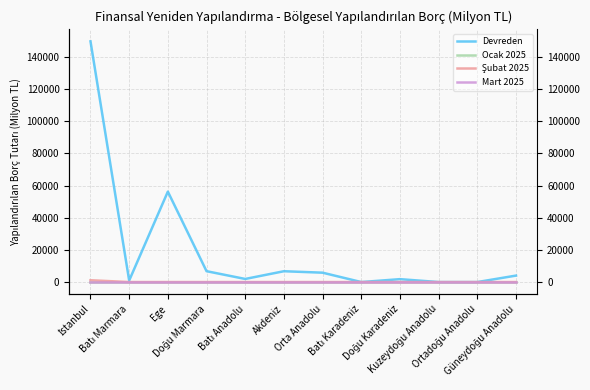

Reading right to left, extract all data points from this chart.

Devreden: Güneydoğu Anadolu=4019.4	Ortadoğu Anadolu=0.0	Kuzeydoğu Anadolu=0.0	Doğu Karadeniz=1805.0	Batı Karadeniz=0.0	Orta Anadolu=5827.6	Akdeniz=6734.2	Batı Anadolu=1925.5	Doğu Marmara=6761.9	Ege=56269.3	Batı Marmara=961.1	İstanbul=149773.4
Ocak 2025: Güneydoğu Anadolu=0.0	Ortadoğu Anadolu=0.0	Kuzeydoğu Anadolu=0.0	Doğu Karadeniz=0.0	Batı Karadeniz=0.0	Orta Anadolu=0.0	Akdeniz=0.0	Batı Anadolu=0.0	Doğu Marmara=0.0	Ege=0.0	Batı Marmara=0.0	İstanbul=0.0
Şubat 2025: Güneydoğu Anadolu=0.0	Ortadoğu Anadolu=0.0	Kuzeydoğu Anadolu=0.0	Doğu Karadeniz=0.0	Batı Karadeniz=0.0	Orta Anadolu=0.0	Akdeniz=0.0	Batı Anadolu=0.0	Doğu Marmara=0.0	Ege=0.0	Batı Marmara=0.0	İstanbul=1126.6
Mart 2025: Güneydoğu Anadolu=0.0	Ortadoğu Anadolu=0.0	Kuzeydoğu Anadolu=0.0	Doğu Karadeniz=0.0	Batı Karadeniz=0.0	Orta Anadolu=0.0	Akdeniz=0.0	Batı Anadolu=0.0	Doğu Marmara=0.0	Ege=0.0	Batı Marmara=0.0	İstanbul=0.0